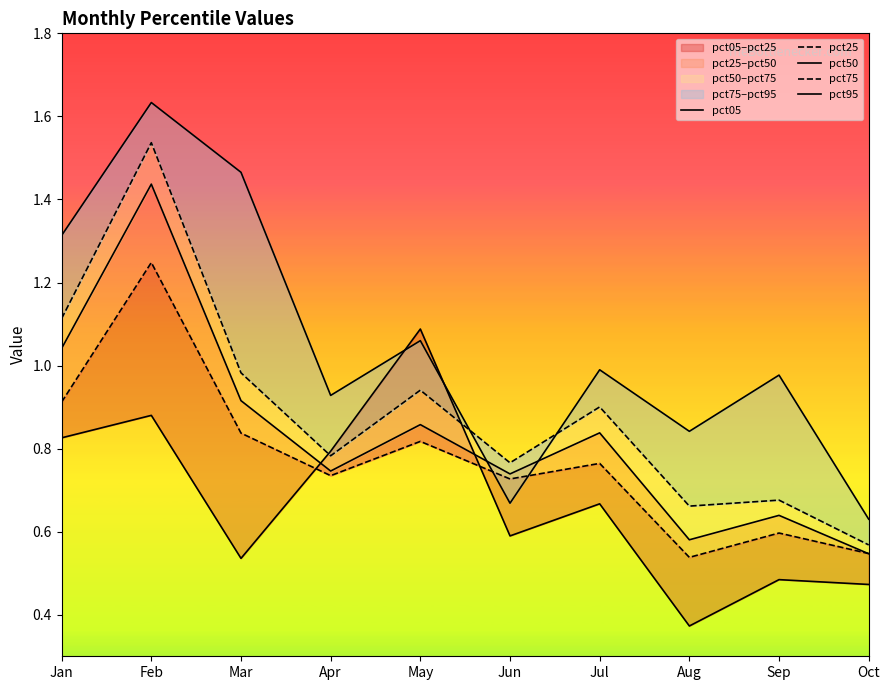

Which series has the widest spread of values?

pct95